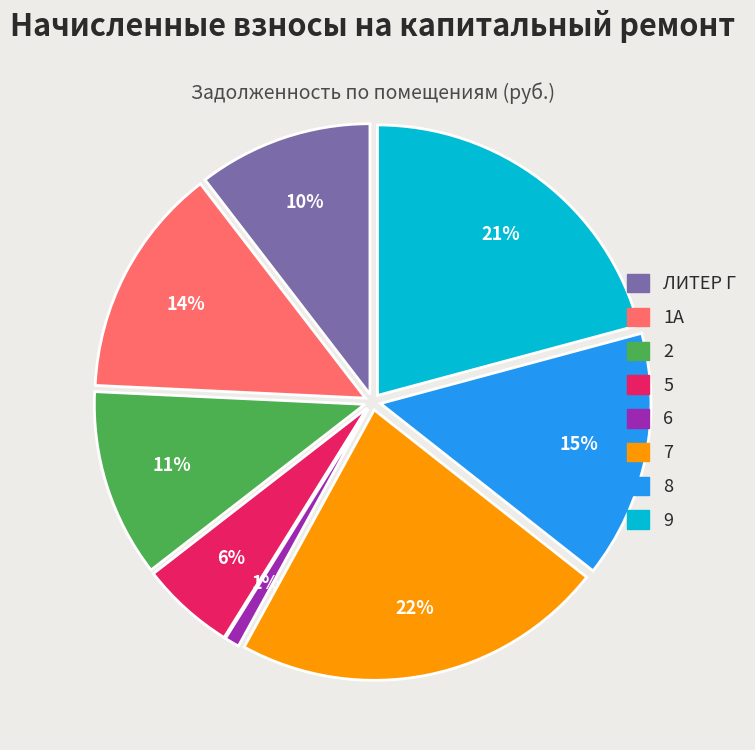

To the nearest percent, what percentage of the pie is 2?

11%